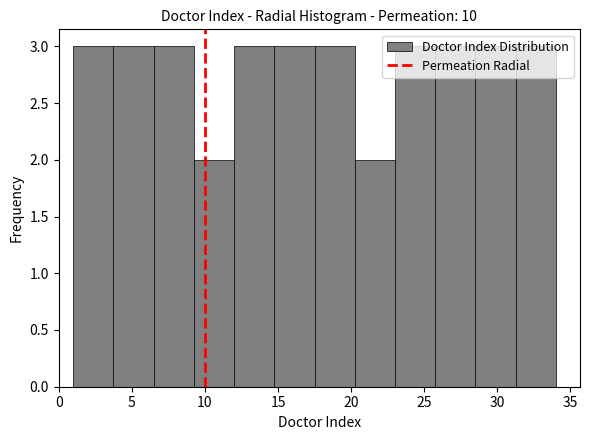

Reading left to right, list every bar in this chart as the range it spans on the x-axis followed by its height. Neither the bar edges nor the heights are printed on the chart, so give them approximately, as read against the axes.

1.00 to 3.75: 3
3.75 to 6.50: 3
6.50 to 9.25: 3
9.25 to 12.00: 2
12.00 to 14.75: 3
14.75 to 17.50: 3
17.50 to 20.25: 3
20.25 to 23.00: 2
23.00 to 25.75: 3
25.75 to 28.50: 3
28.50 to 31.25: 3
31.25 to 34.00: 3